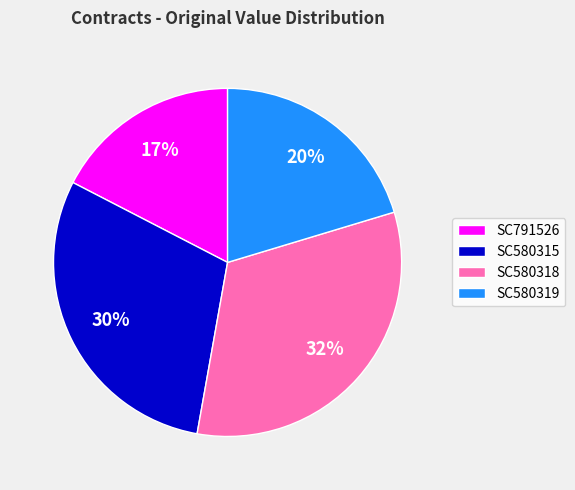

Is it true that SC580319 is 20% of the pie?

True